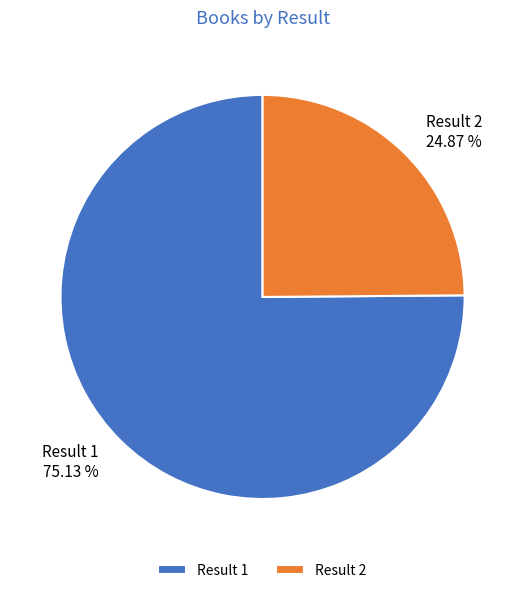

How many segments does this pie chart have?

2